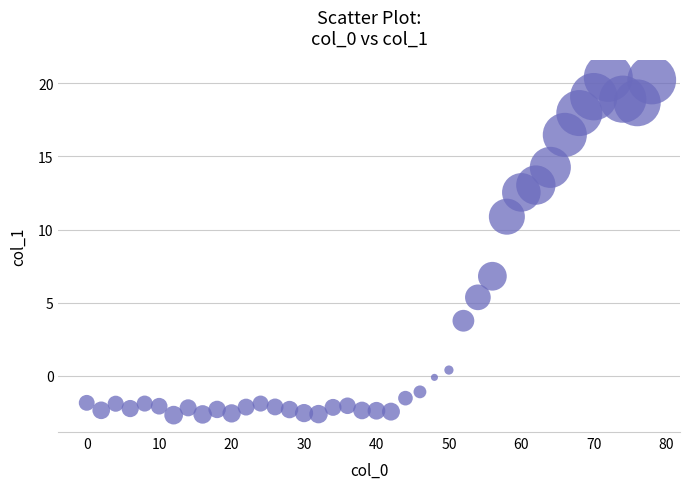

What is the range of X values (max minus min)?

78.0